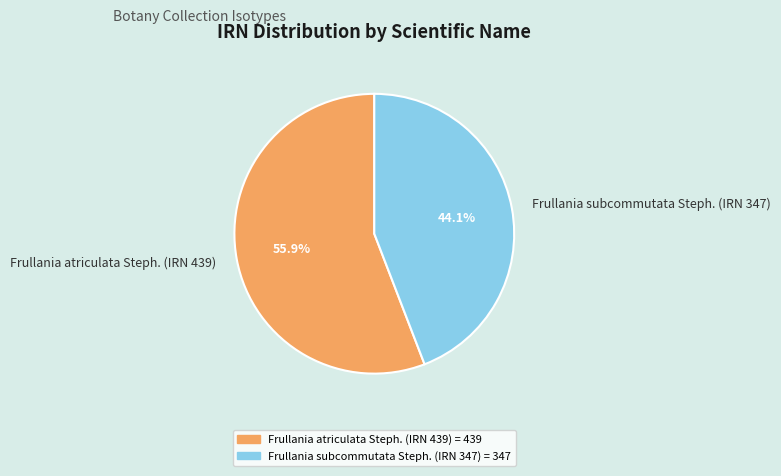

How many segments does this pie chart have?

2